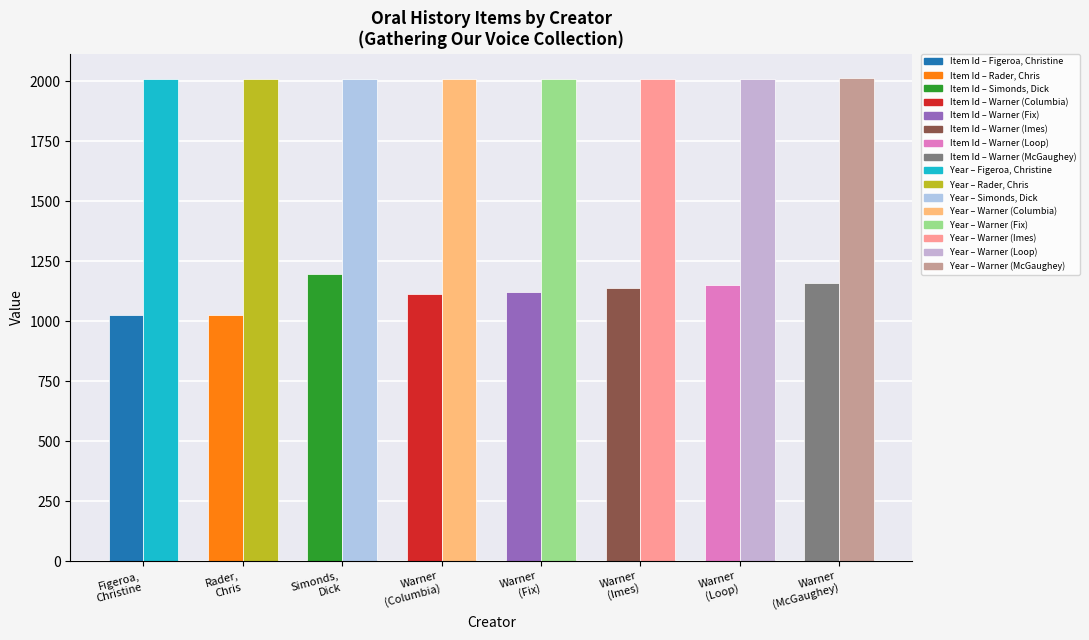

How many groups of bars are there?

8